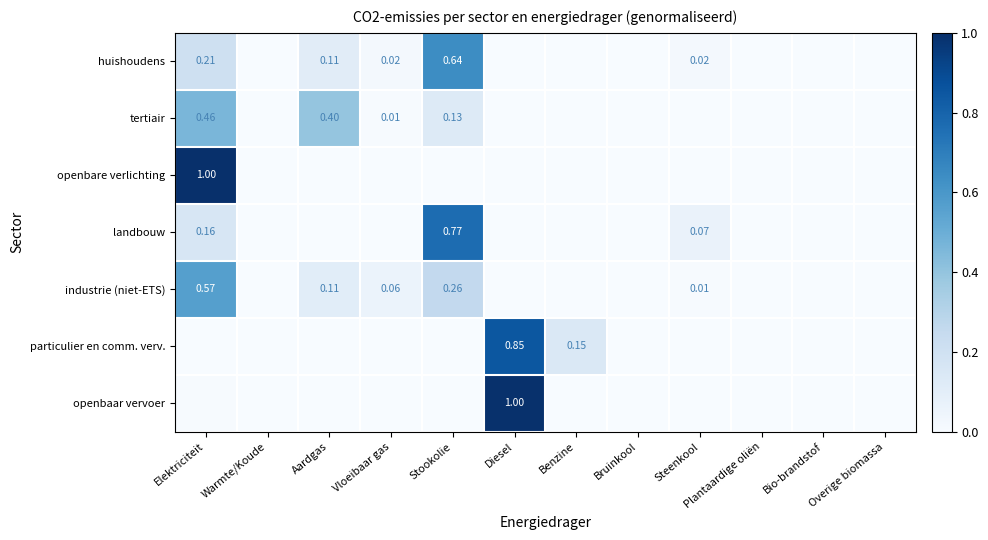

Rank the series by their maximum value, from highest to lowest.

openbare verlichting, openbaar vervoer, particulier en comm. verv., landbouw, huishoudens, industrie (niet-ETS), tertiair